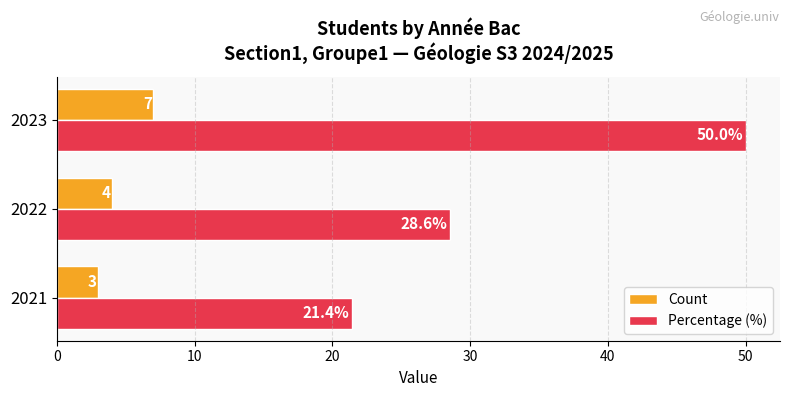

Rank the series by their maximum value, from lowest to highest.

Count, Percentage (%)